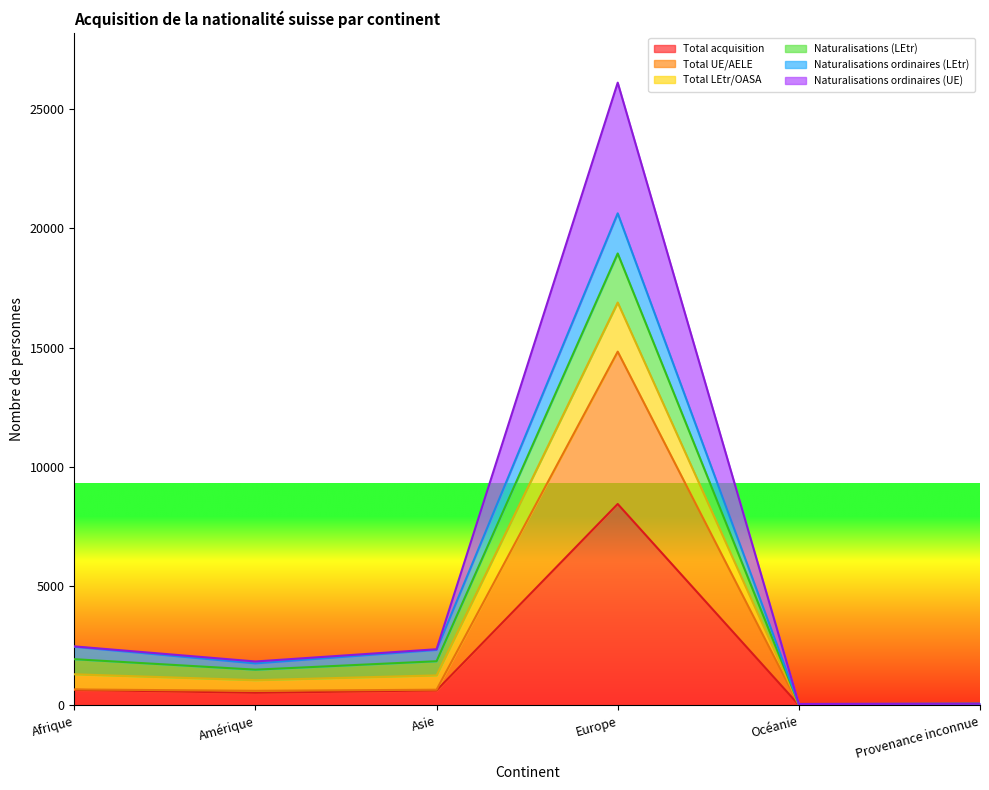

At which label is Total acquisition closest to 4232?

Afrique